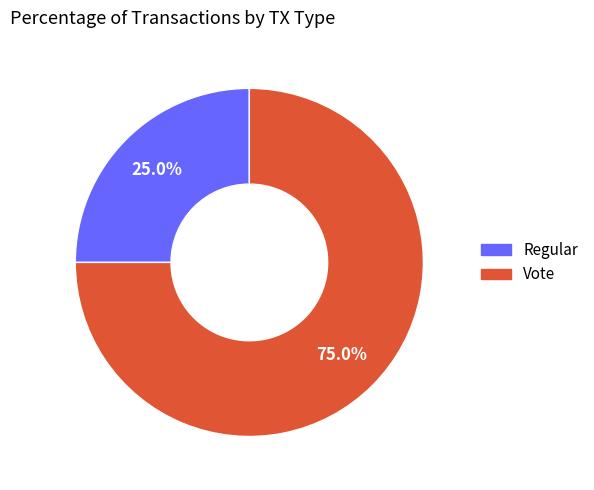

To the nearest percent, what portion does Vote represent?

75%